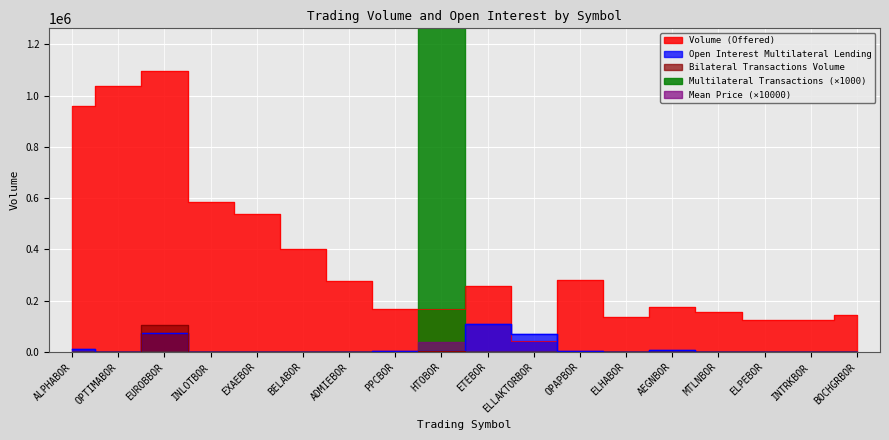

Which has a higher value, INLOTBOR or EUROBBOR?

EUROBBOR